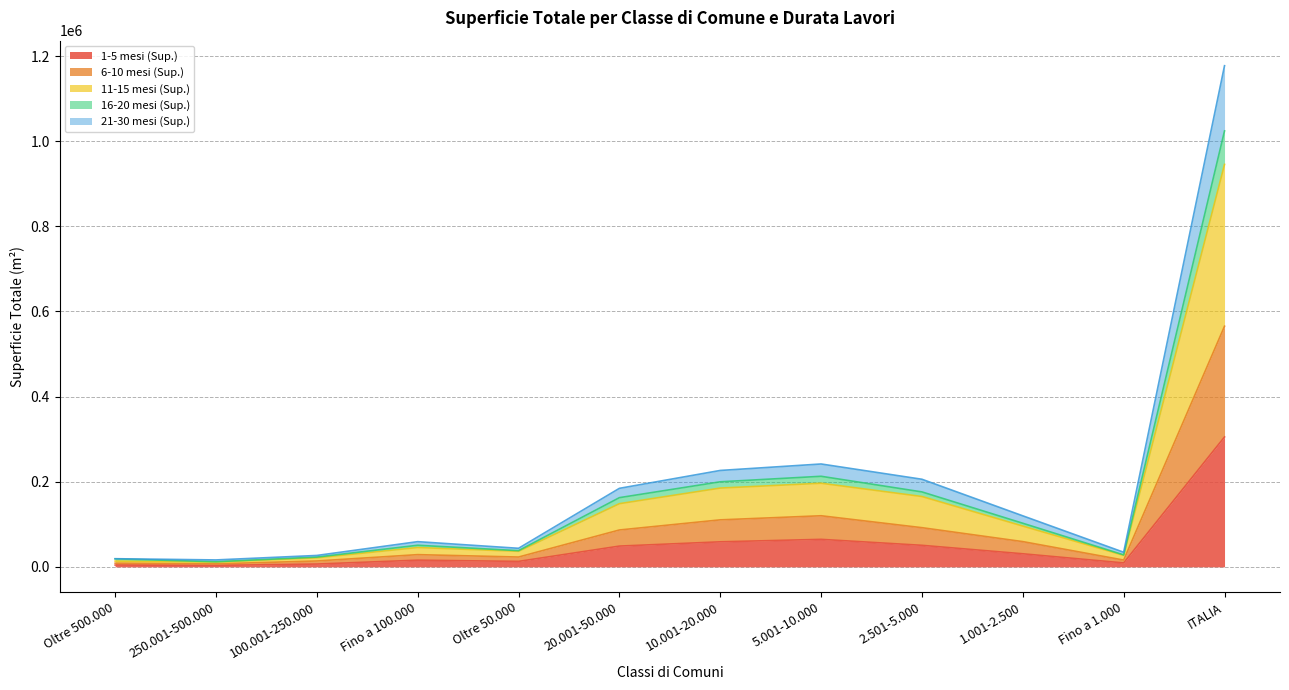

Which category has the highest value in the 1-5 mesi (Sup.) series?

ITALIA